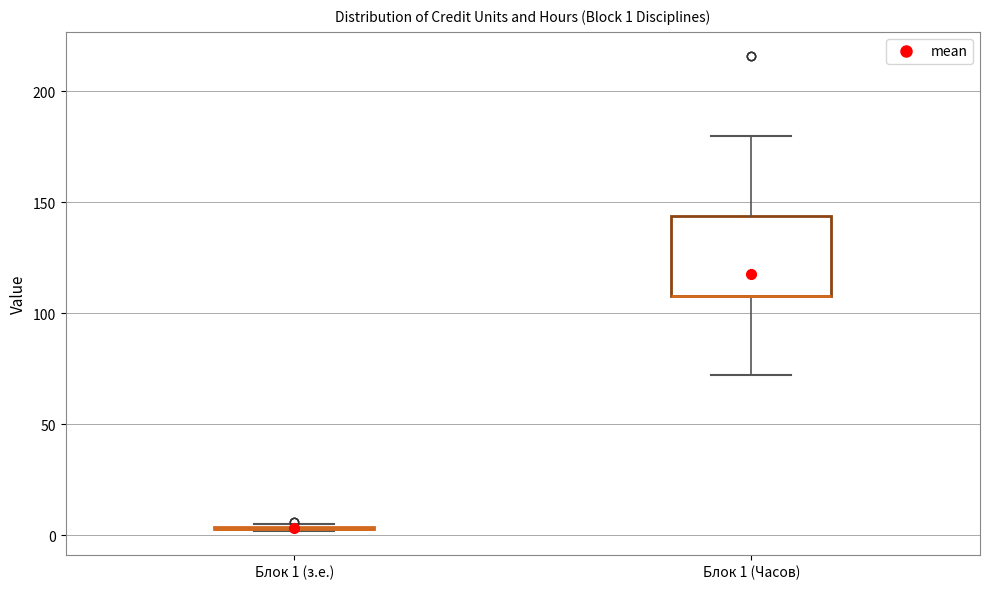

Which box is the tallest, from its lower edge to its upper edge?

Блок 1 (Часов)